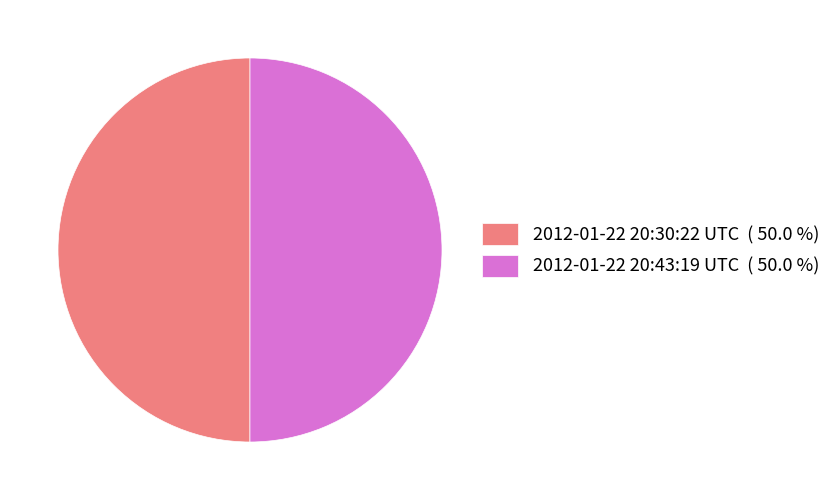

The 2012-01-22 20:43:19 UTC slice represents 37% of the pie. True or false?

False